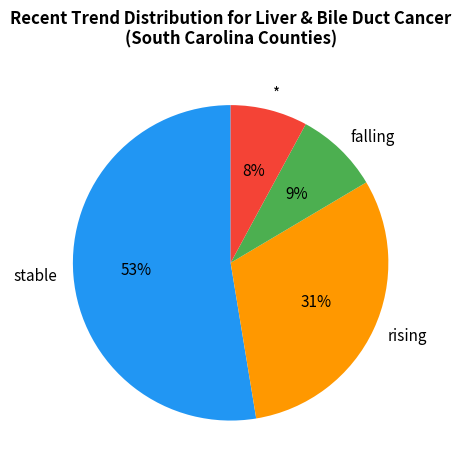

Count the number of slices in the pie.

4